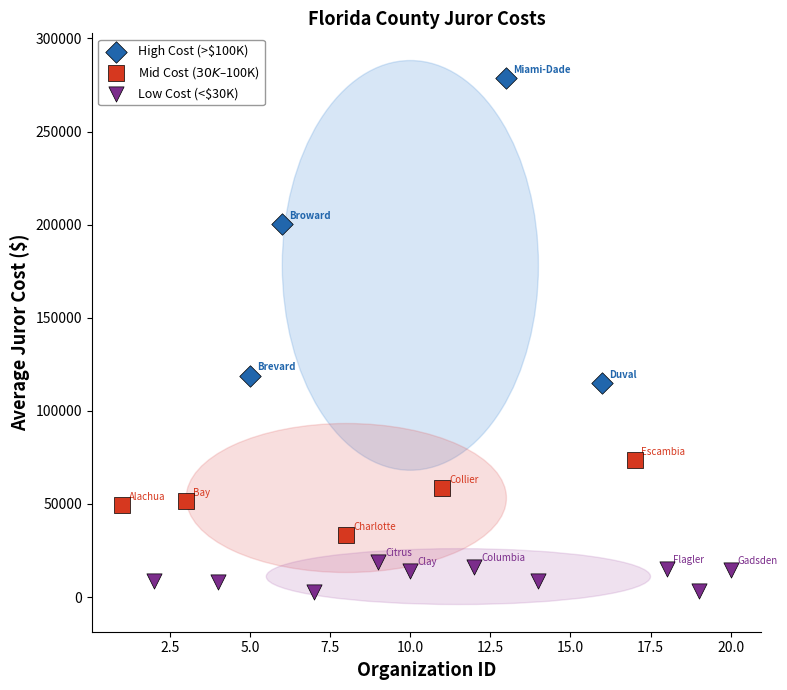

Which series contains the highest Y value?

High Cost (>$100K)